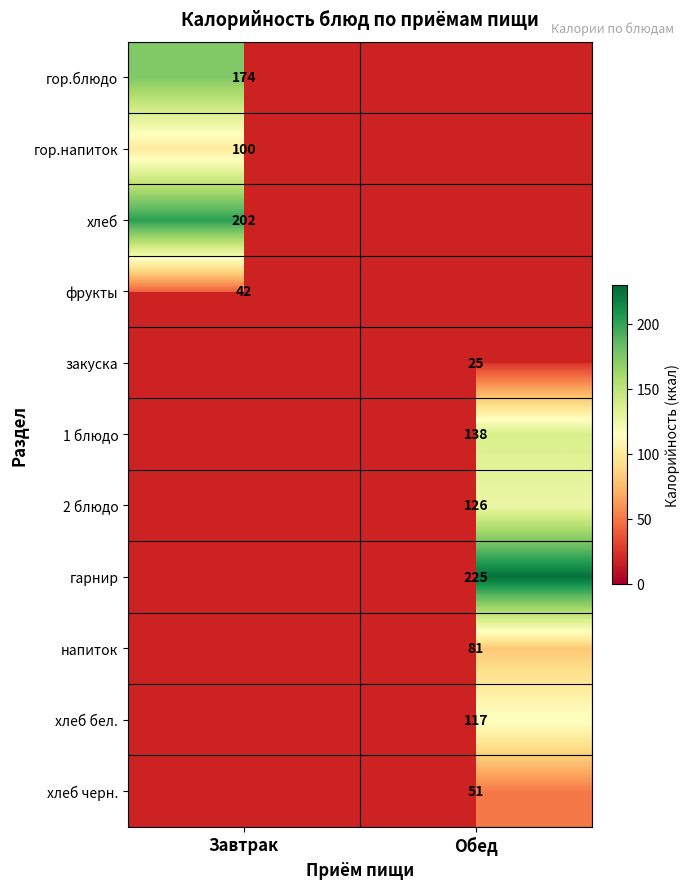

The value of 2 блюдо at Обед is 126. True or false?

True